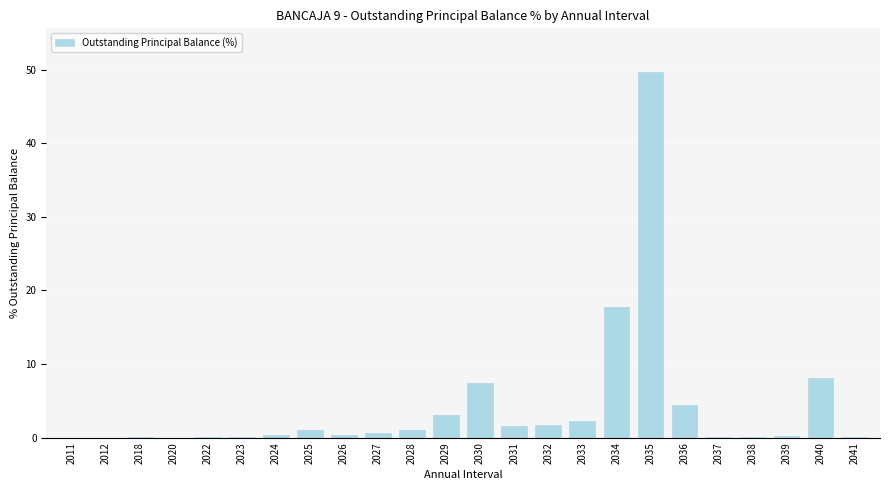

True or false: the data shows 1.0 at 2036.

False